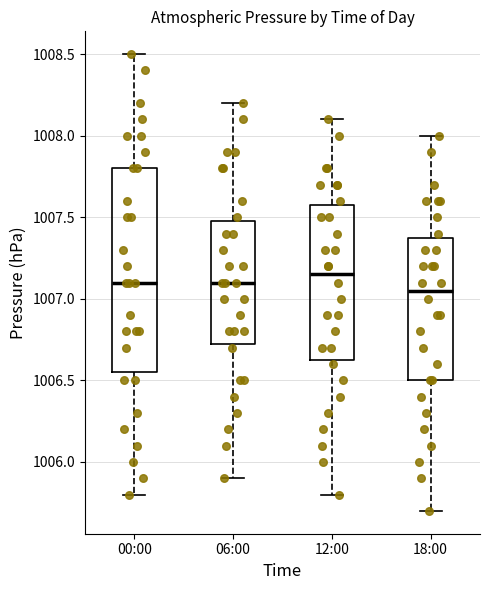

Which box's median line is the lowest?

18:00